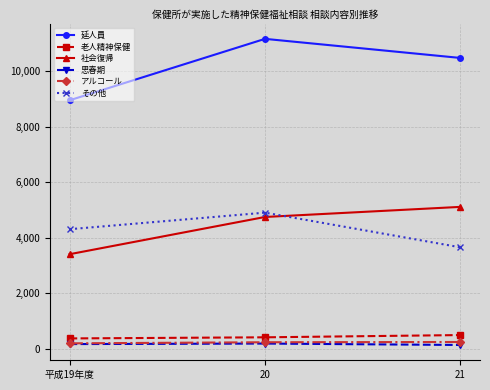

What is the sum of the 思春期 values at 20 and 平成19年度?

341